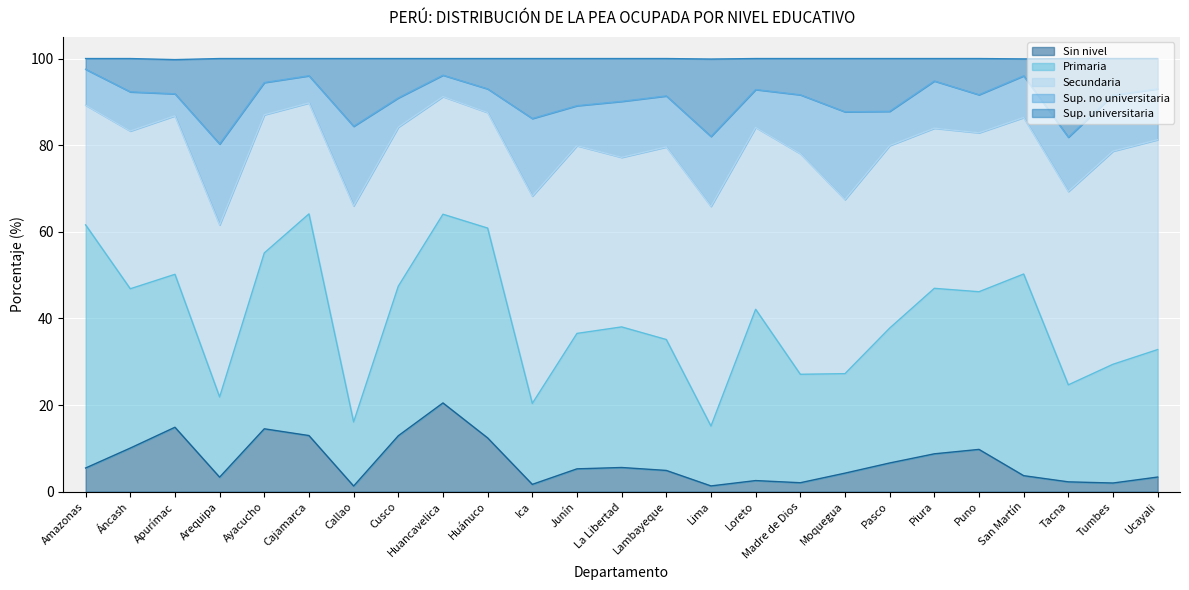

What is the difference between the Sup. universitaria values at Tacna and Arequipa?

1.6